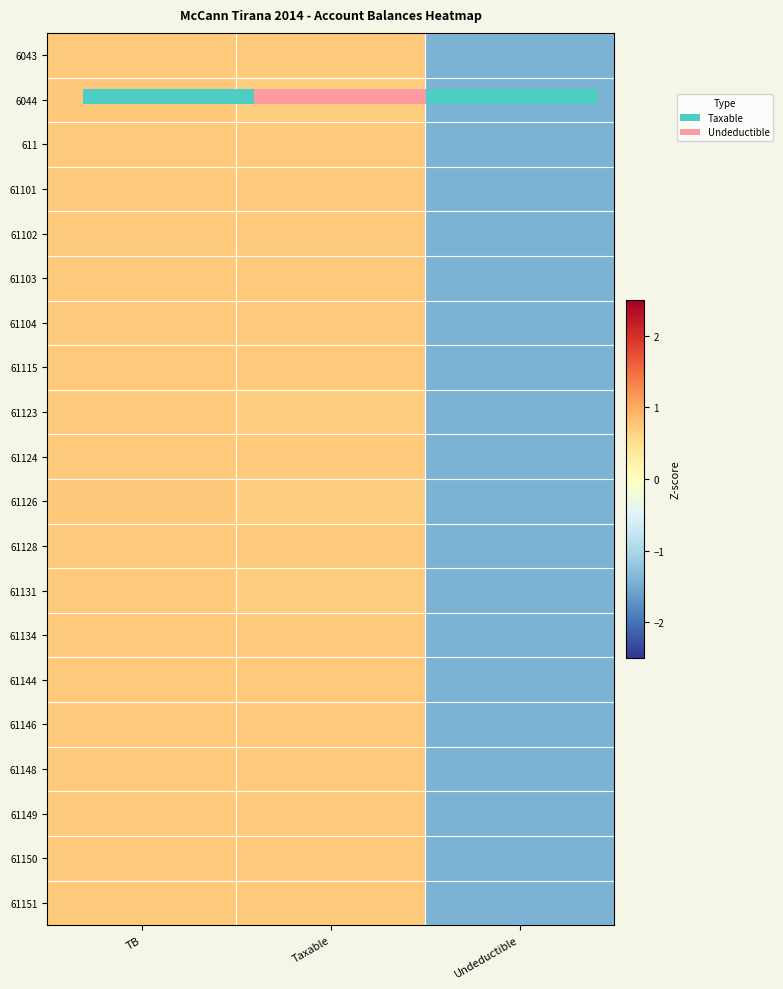

Between Undeductible and Taxable, which is larger?

Taxable